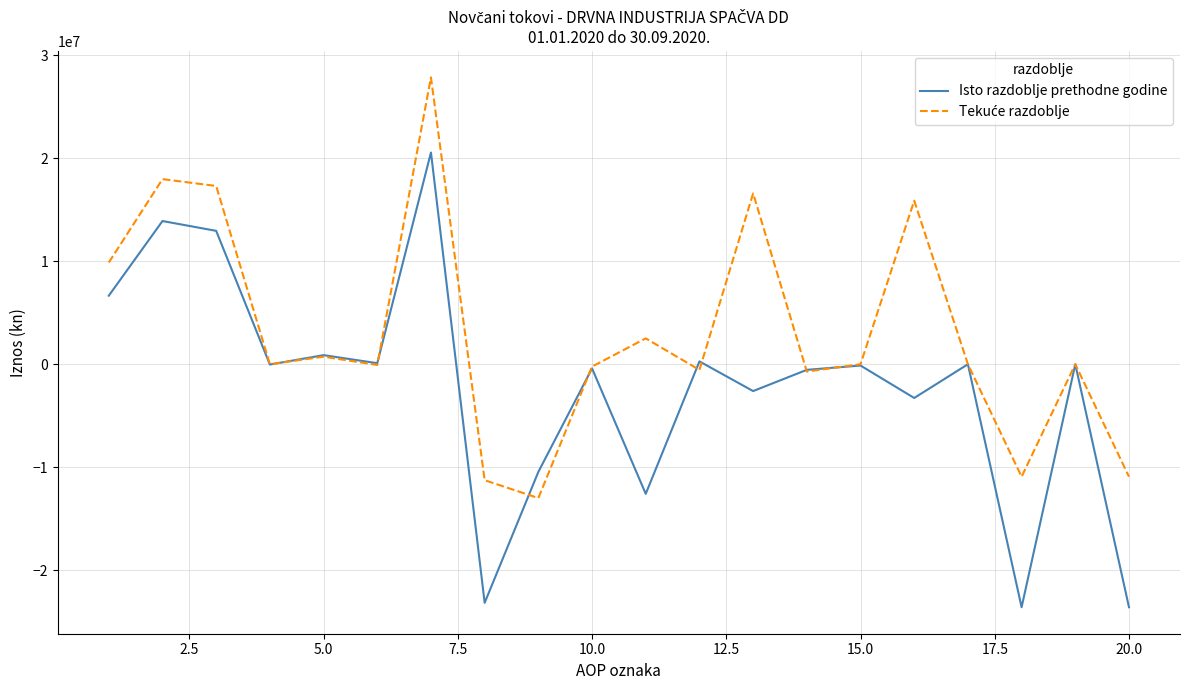

Which series has the largest range (max minus min)?

Isto razdoblje prethodne godine